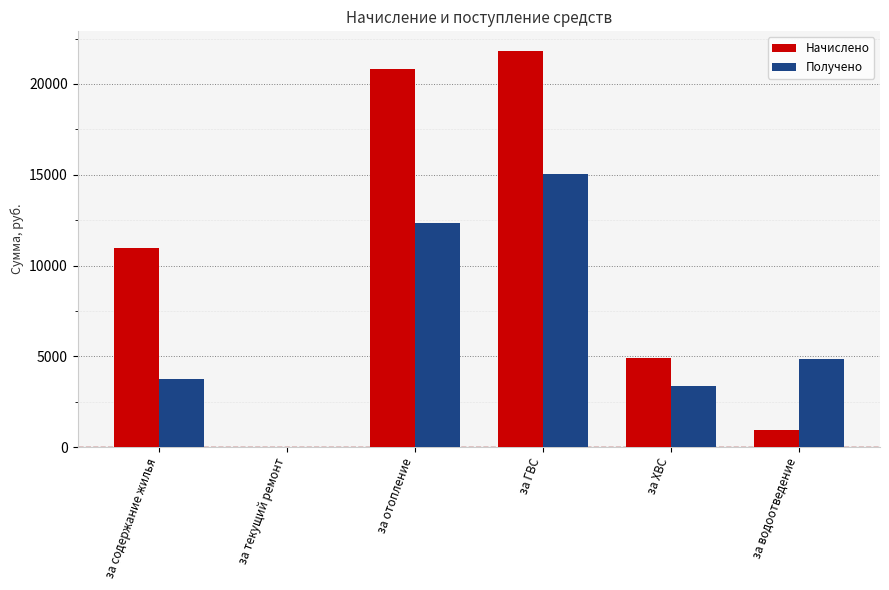

What is the sum of the Начислено values at за текущий ремонт and за ГВС?

21809.7